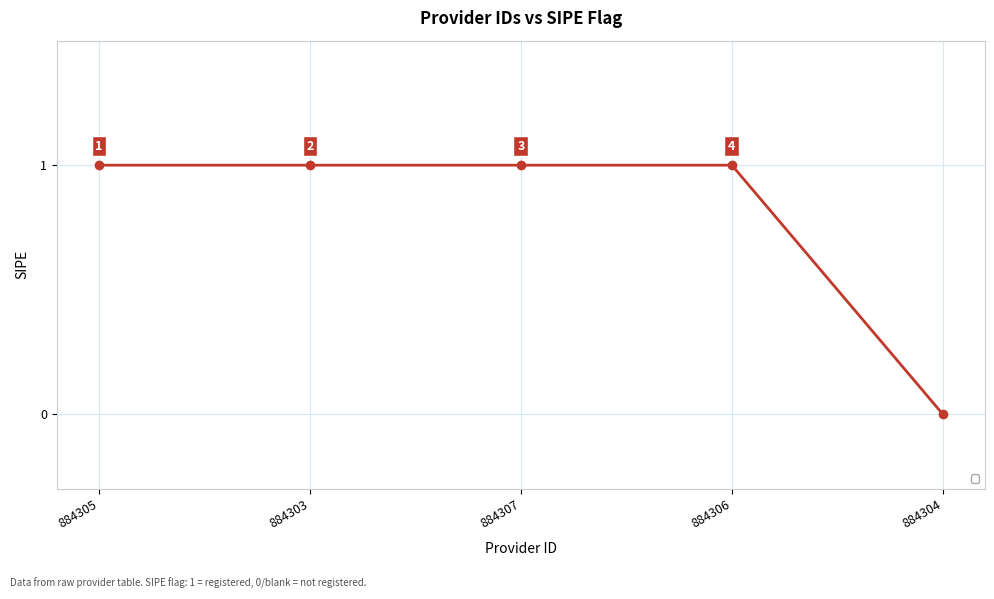

Which category has the lowest value across all series?

884304